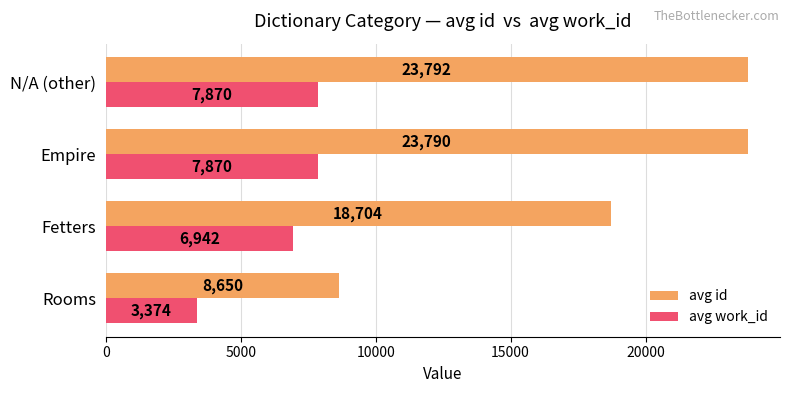

What is the difference between the maximum and minimum values in the avg work_id series?

4496.0